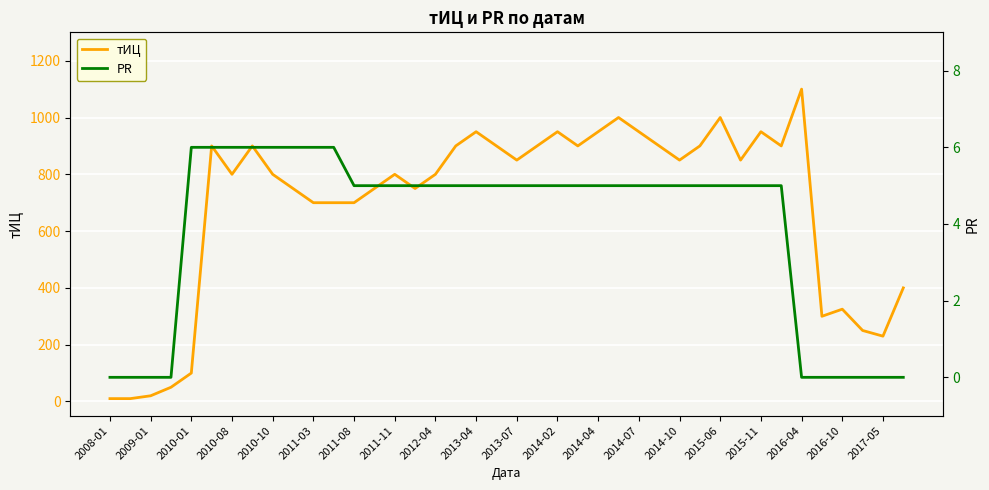

How many categories are shown in the chart?

40